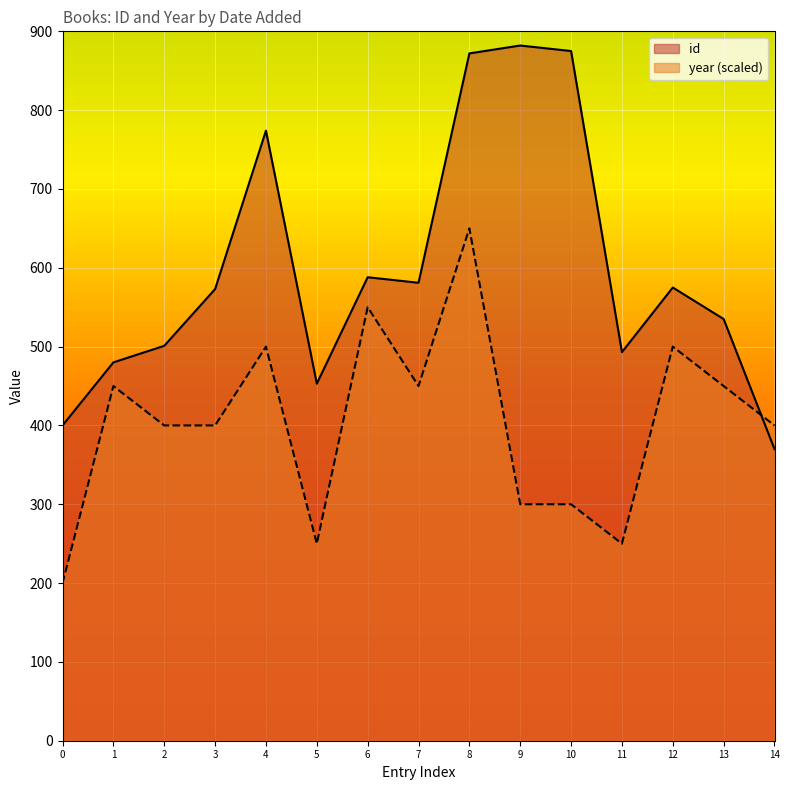

After their last crossing, which series has the higher values: id or year?

year